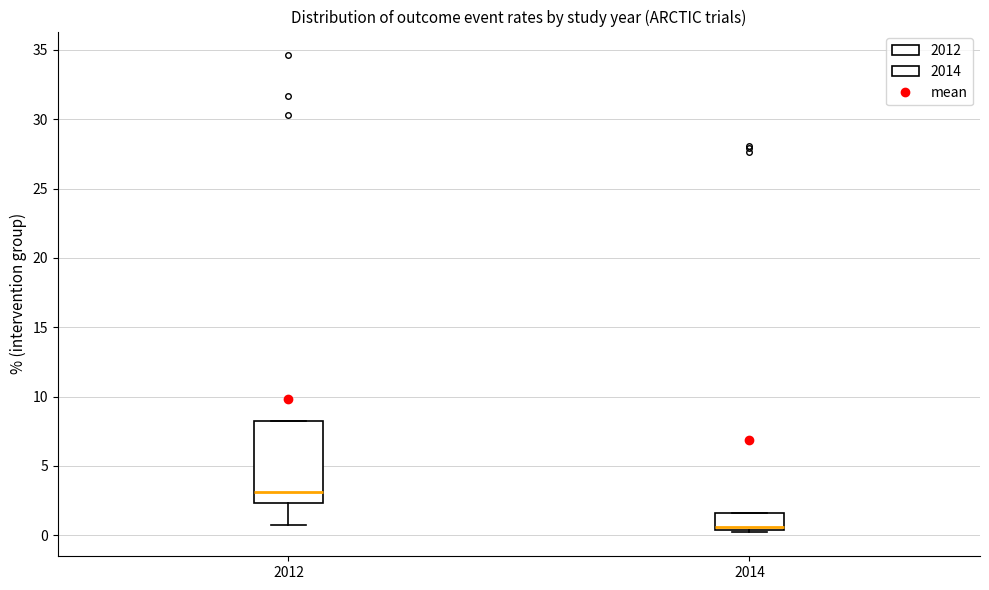

Reading left to right, transcribe this box plot: for each box, give where its median line is, the range the box spans, and where its two whiskers end, as read against the y-axis. The values are not printed on the chart, so give them approximately, as read against the axis.

2012: median 3.0, box 2.5 to 8.0, whiskers 0.5 to 8.0
2014: median 0.5 (just above the box's lower edge), box 0.5 to 1.5, whiskers 0.0 to 1.5